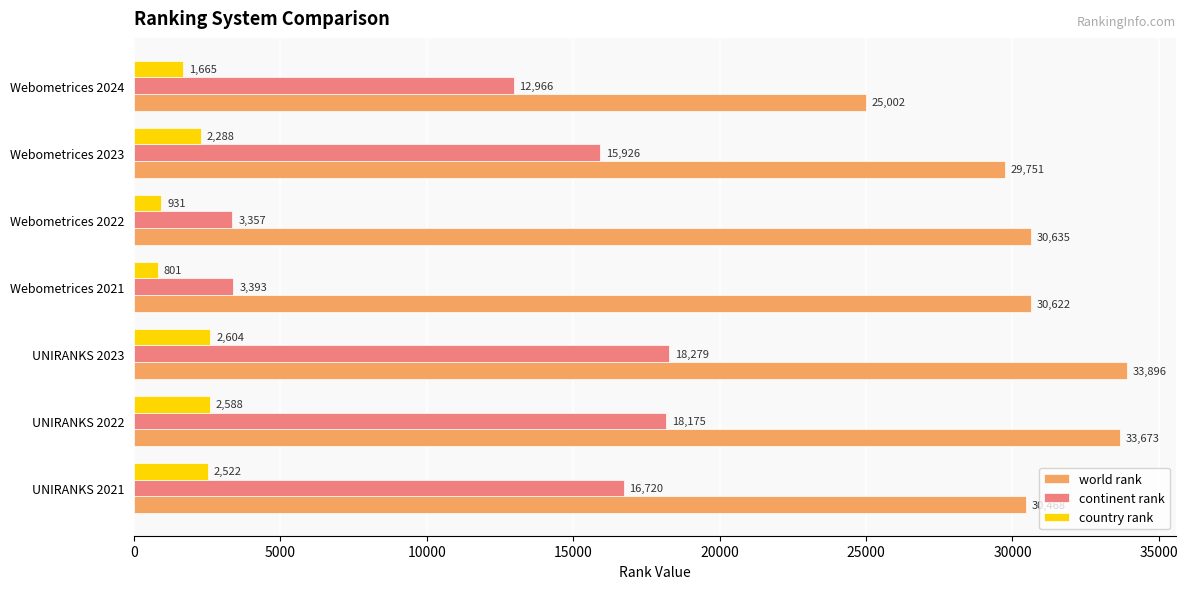

Which series has the largest range (max minus min)?

continent rank